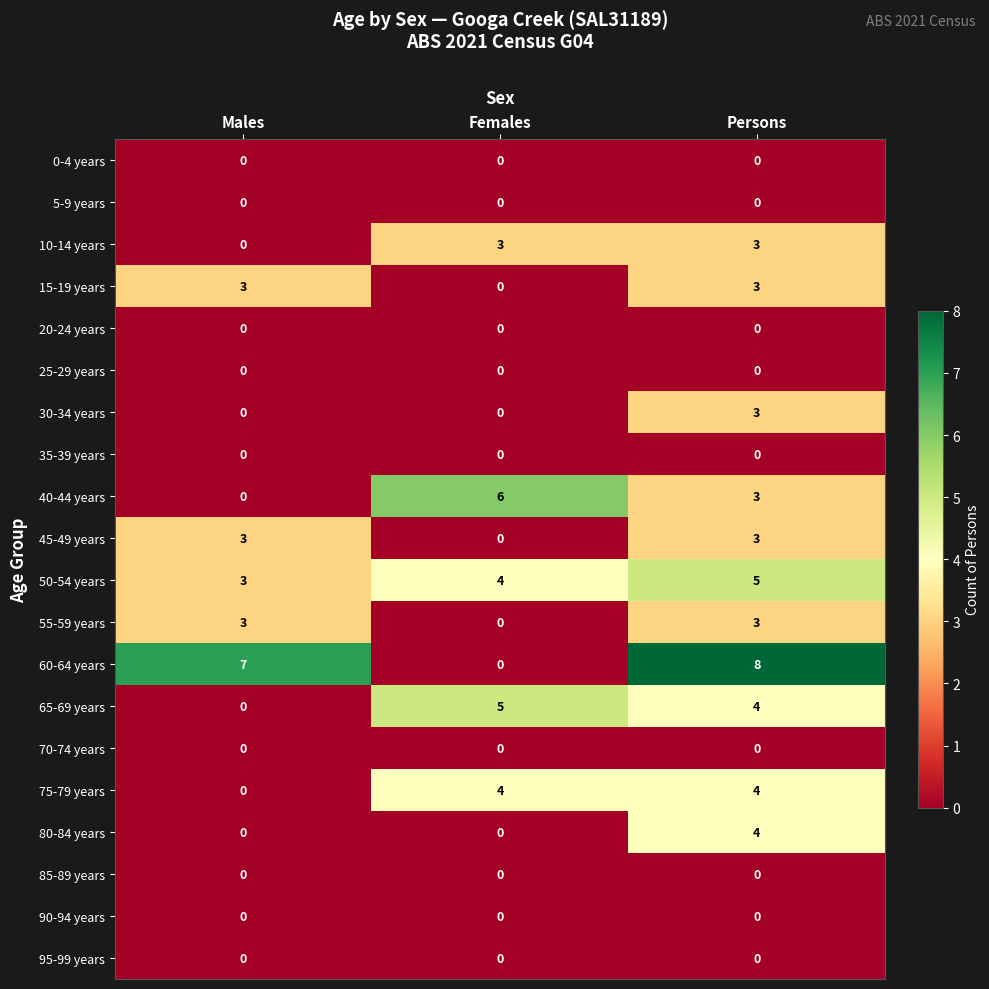

Which series changed the most between Females and Persons?

60-64 years